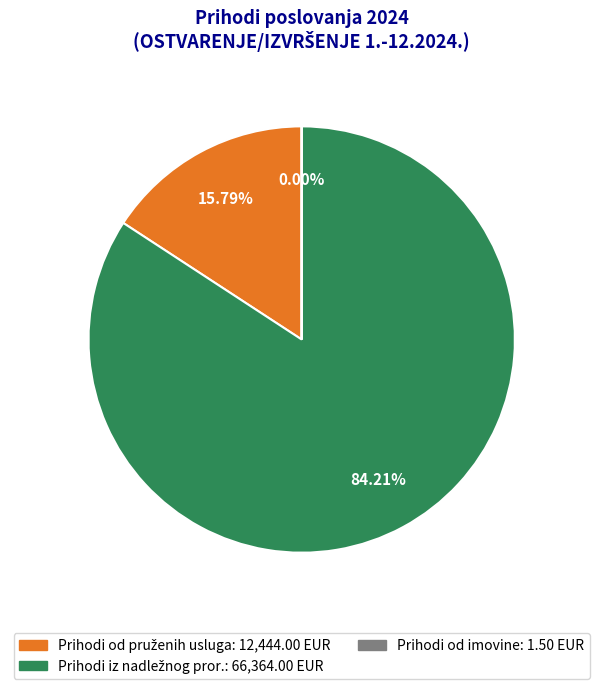

Is there a majority slice in this chart?

Yes